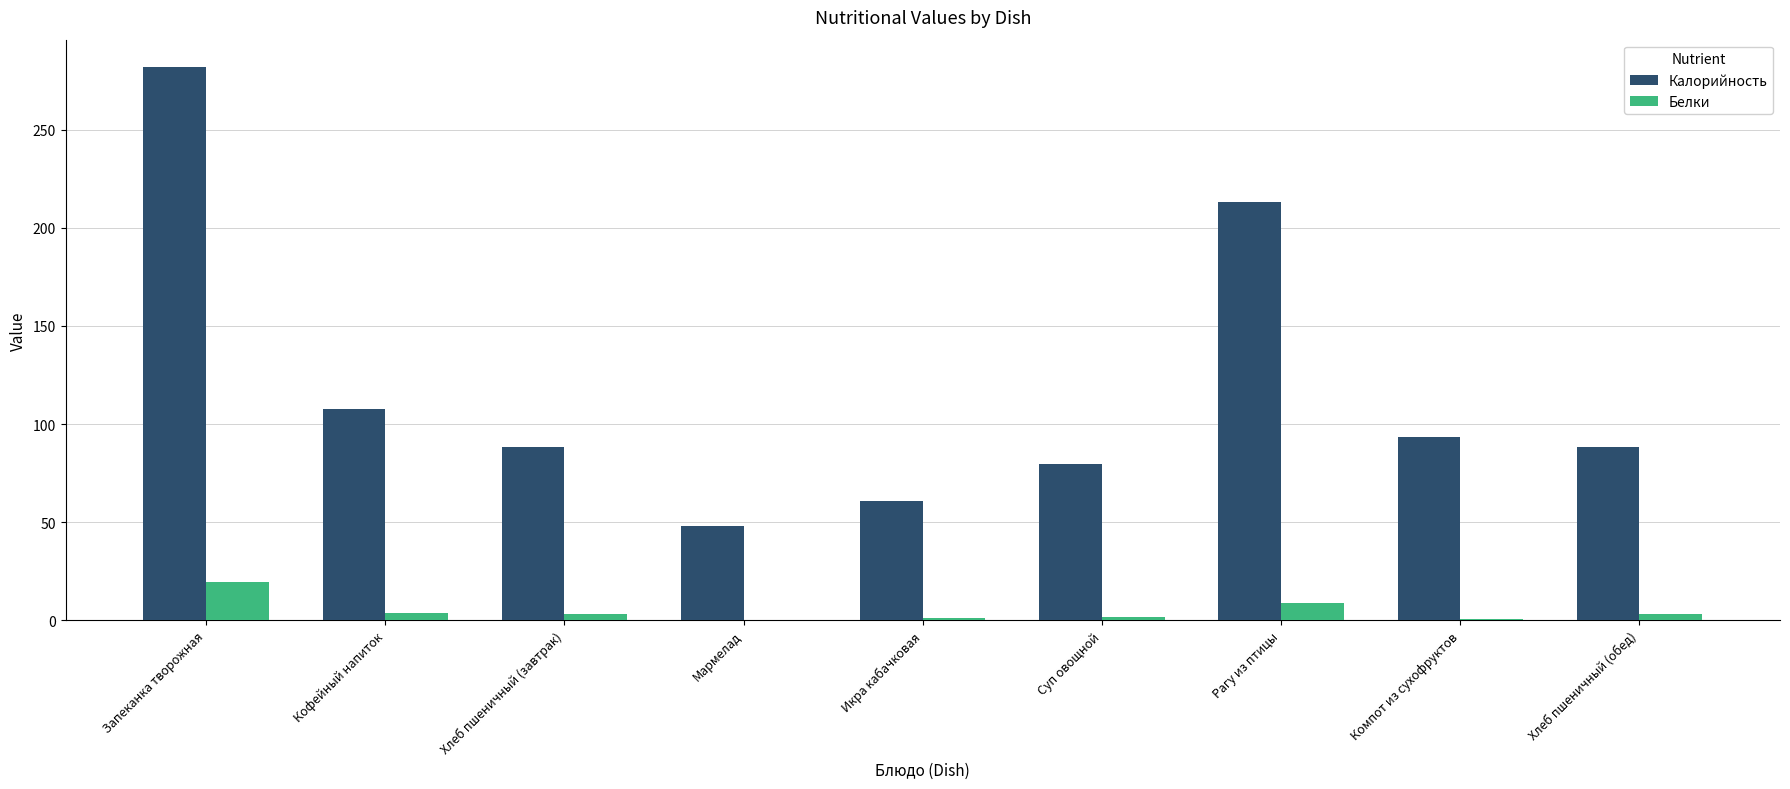

True or false: Калорийность has a value of 281.8 at Запеканка творожная.

True